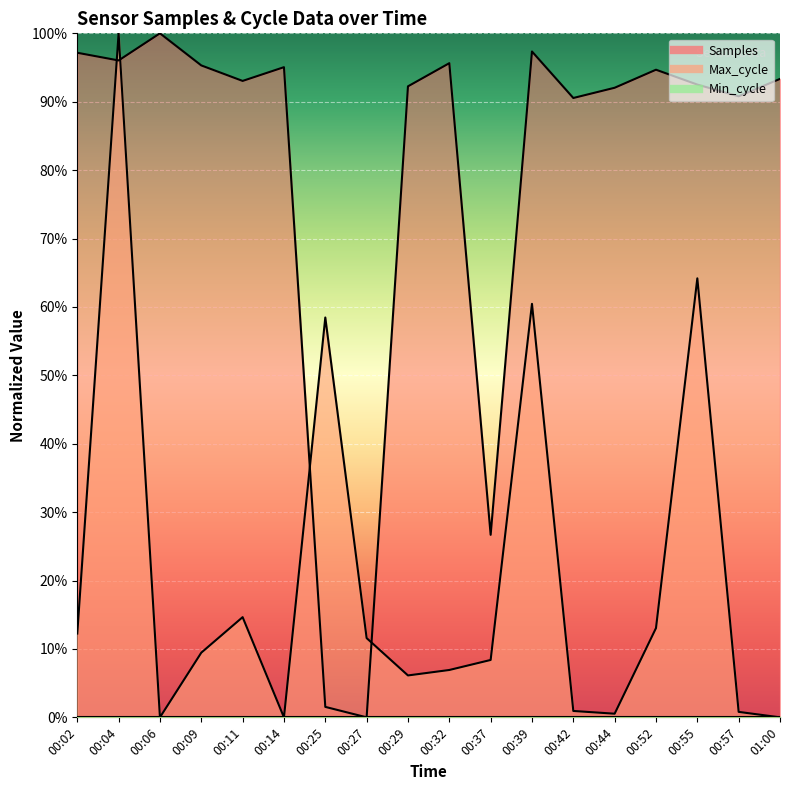

How many lines are shown in the chart?

2